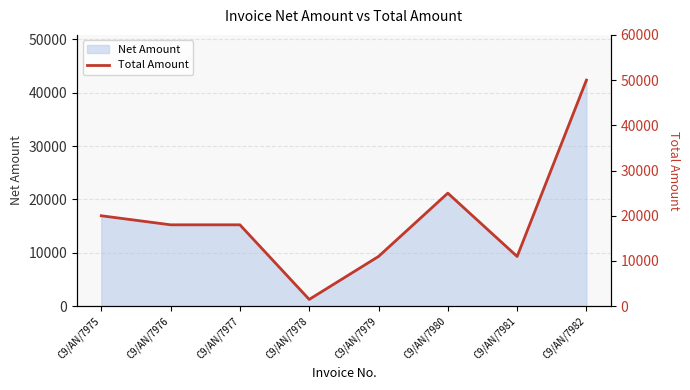

Rank the categories by value from lowest to highest.

C9/AN/7978, C9/AN/7979, C9/AN/7981, C9/AN/7976, C9/AN/7977, C9/AN/7975, C9/AN/7980, C9/AN/7982